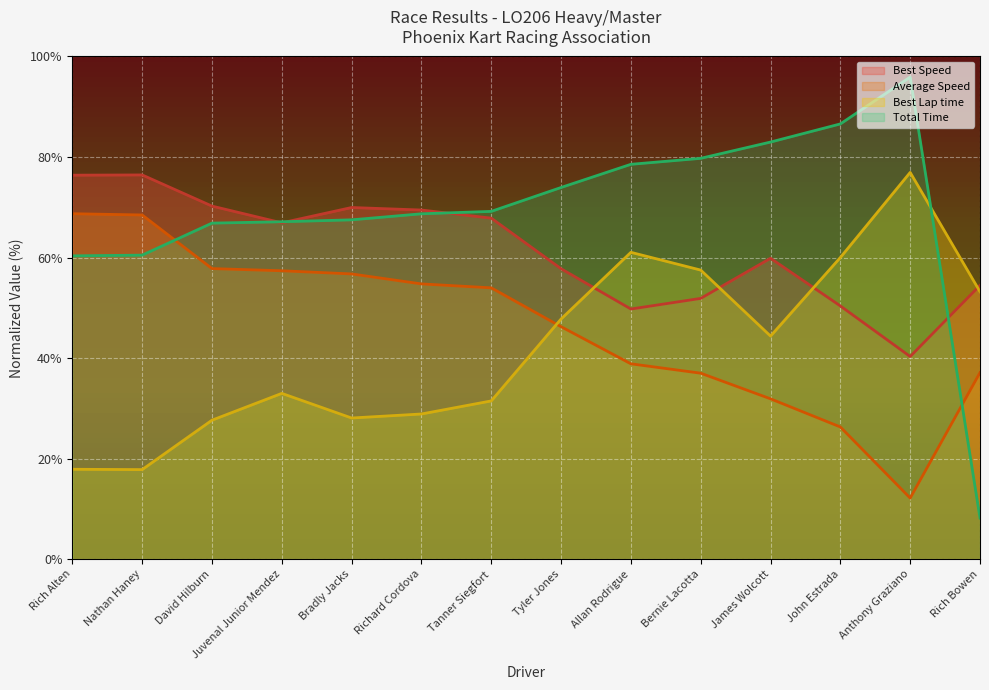

At which category does Best Speed reach its first local valley?

Juvenal Junior Mendez